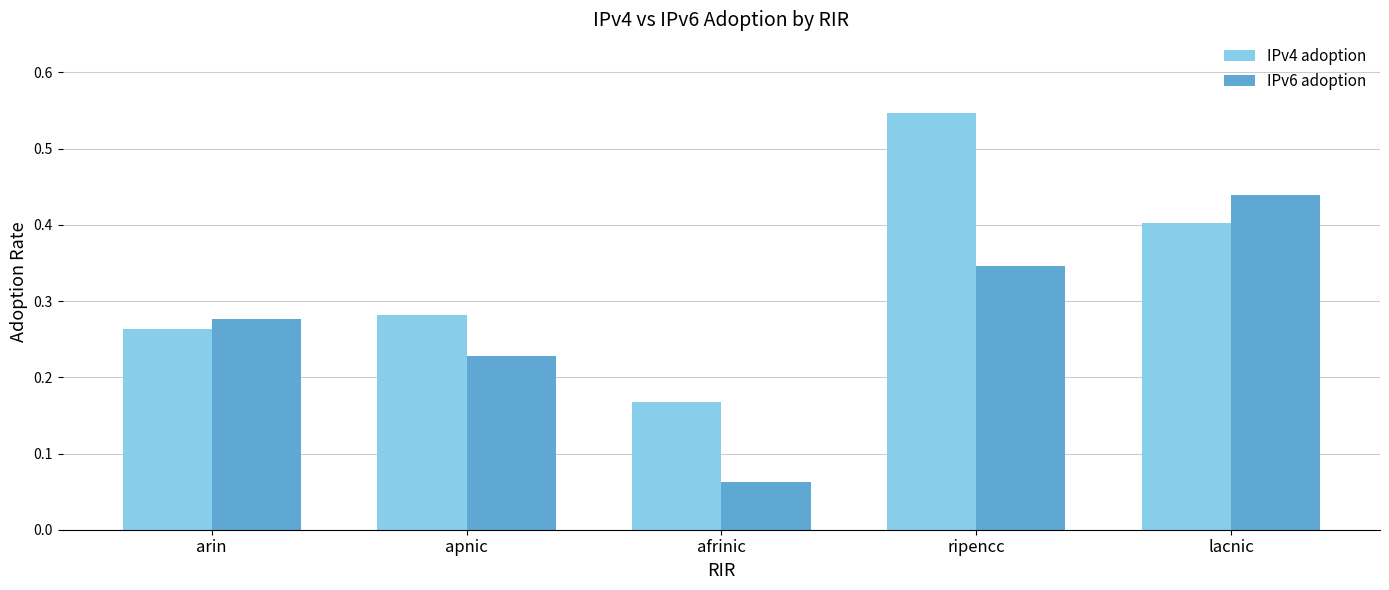

True or false: IPv6 adoption has a value of 0.5 at arin.

False